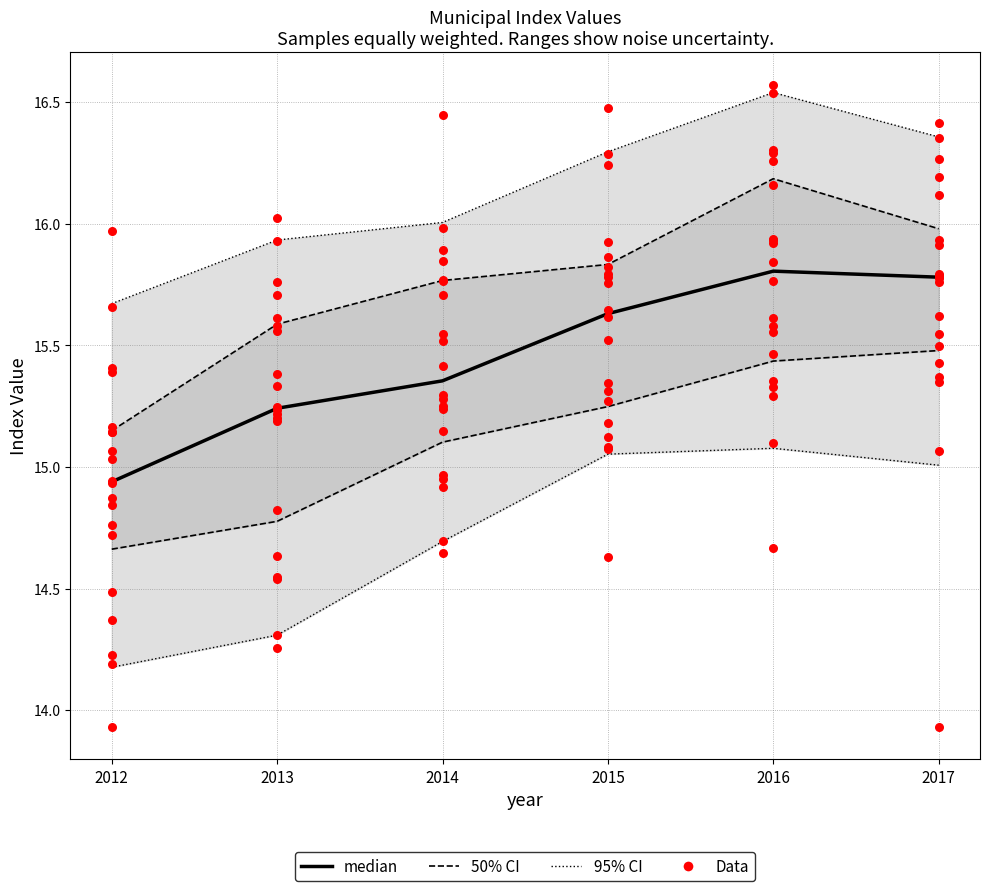

Which series has the largest Y range (max minus min)?

Data